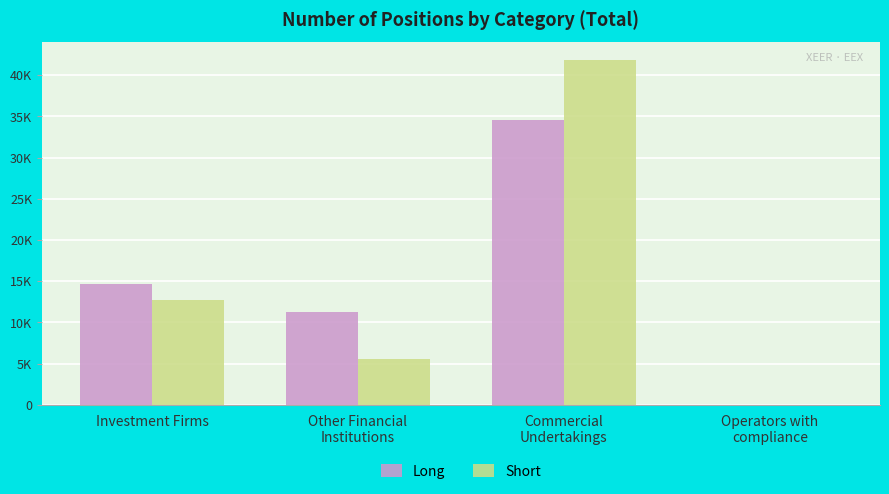

At which label is Long closest to 17304?

Investment Firms